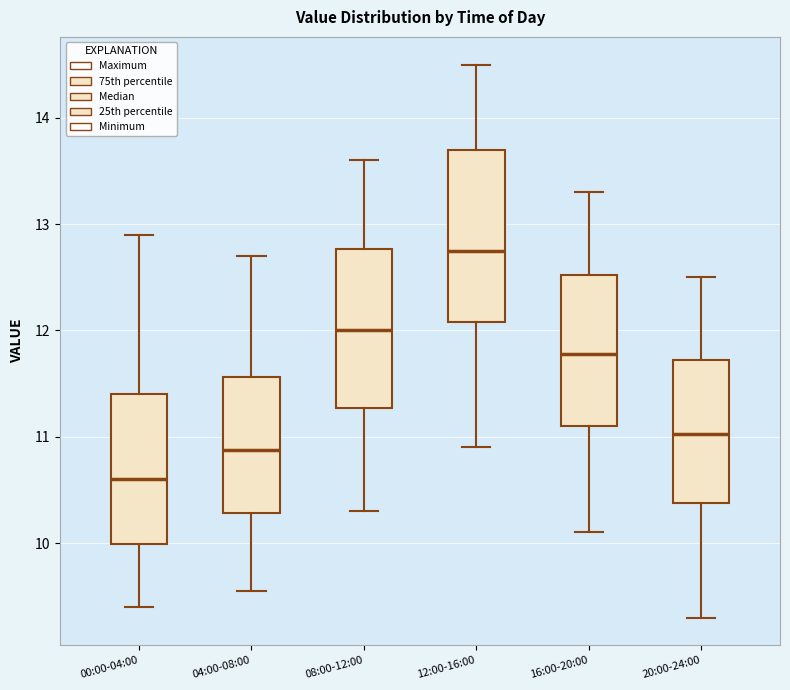

Reading left to right, read every box against the y-axis: the position of its median line, the range the box covers, and the ends of its whiskers. The values are not printed on the chart, so give them approximately, as read against the axis.

00:00-04:00: median 10.6, box 10.0 to 11.4, whiskers 9.4 to 12.9
04:00-08:00: median 10.9, box 10.3 to 11.6, whiskers 9.6 to 12.7
08:00-12:00: median 12.0, box 11.3 to 12.8, whiskers 10.3 to 13.6
12:00-16:00: median 12.8, box 12.1 to 13.7, whiskers 10.9 to 14.5
16:00-20:00: median 11.8, box 11.1 to 12.5, whiskers 10.1 to 13.3
20:00-24:00: median 11.0, box 10.4 to 11.7, whiskers 9.3 to 12.5